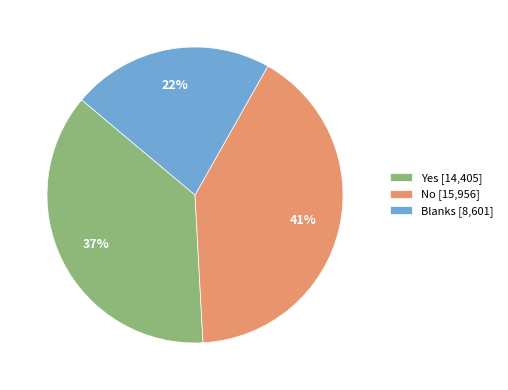

Is the sum of No and Yes greater than half?

Yes